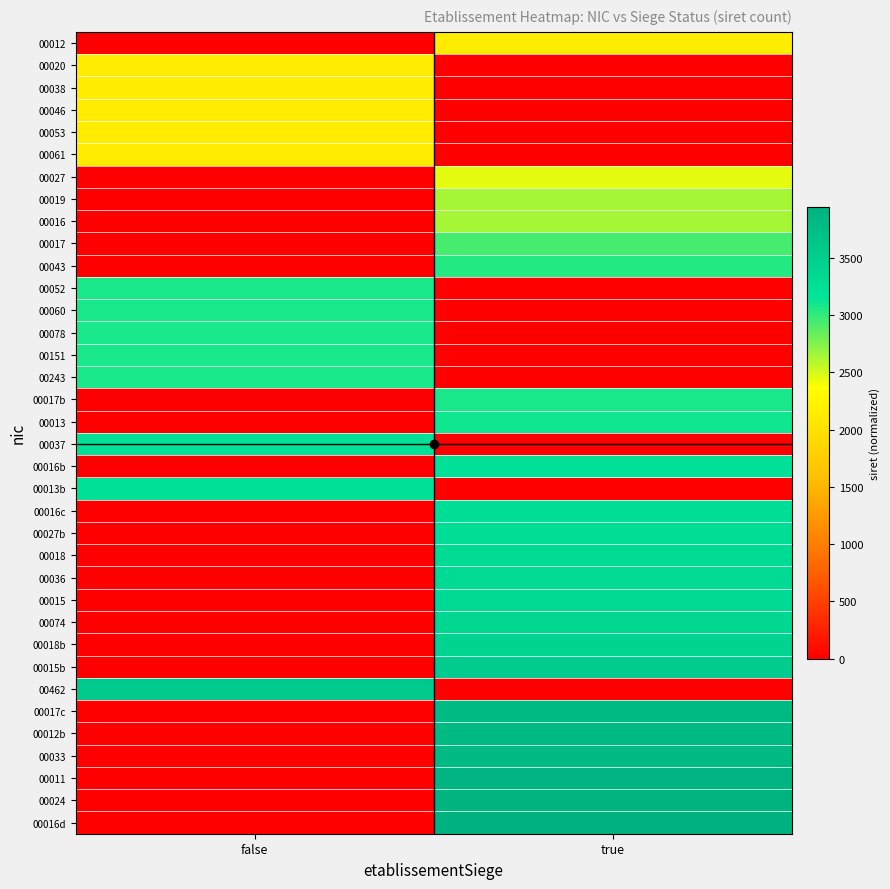

What is the spread (max minus min) of values at true?

3942.8